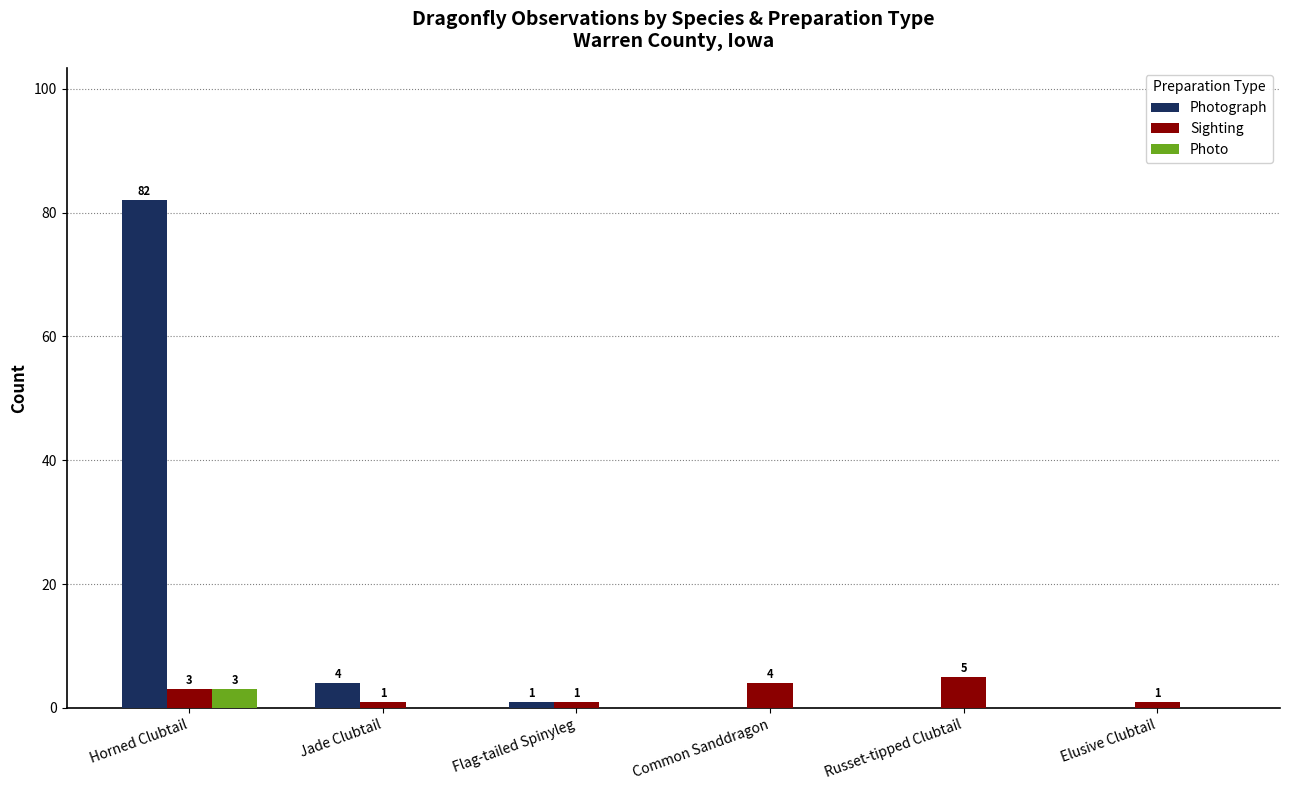

Which series changed the most between Horned Clubtail and Flag-tailed Spinyleg?

Photograph